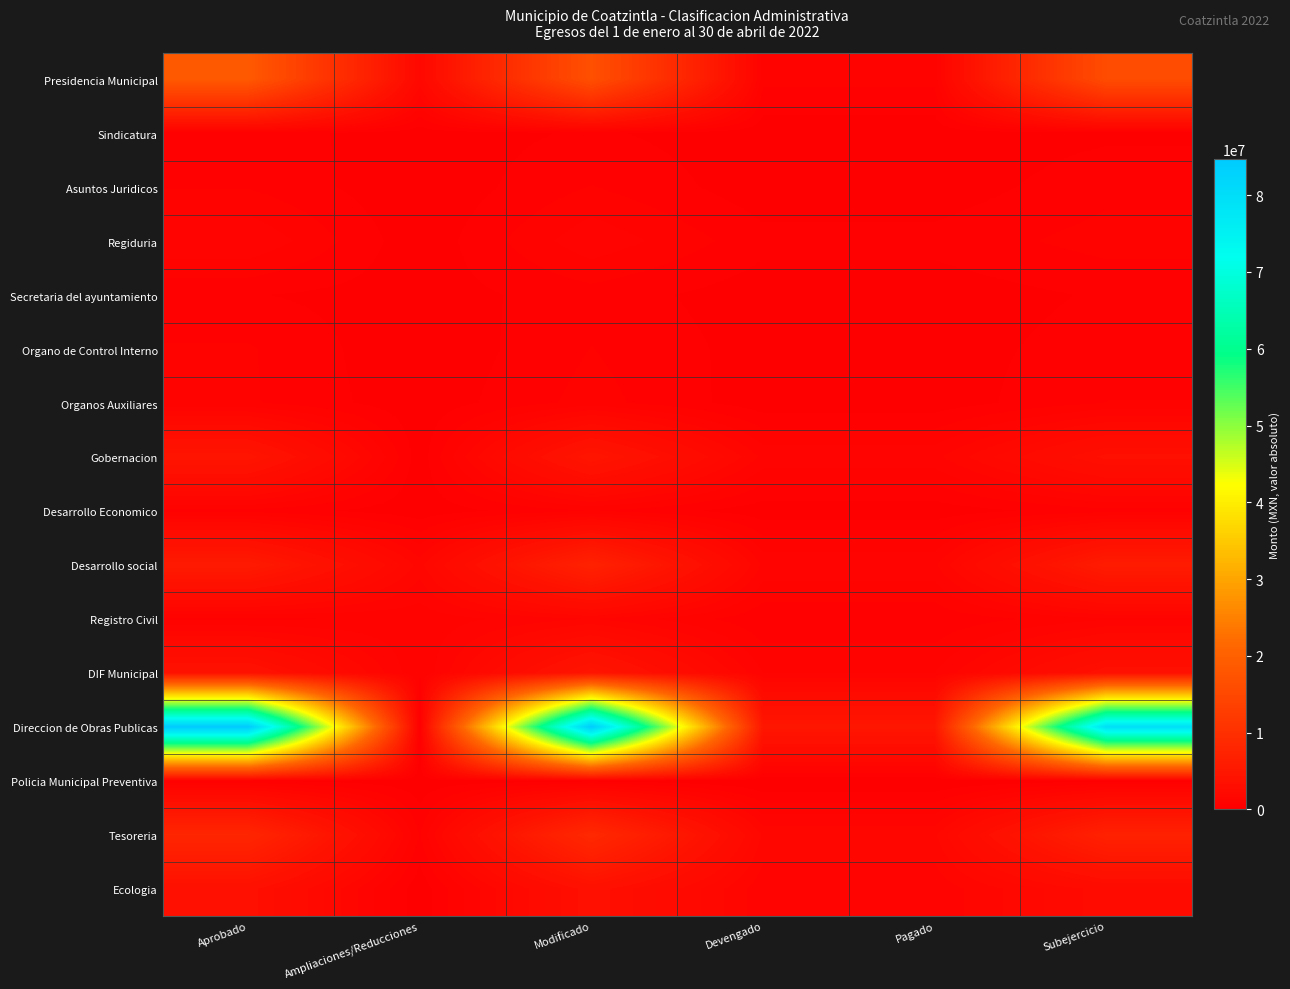

At which category is the sum across all series the highest?

Modificado